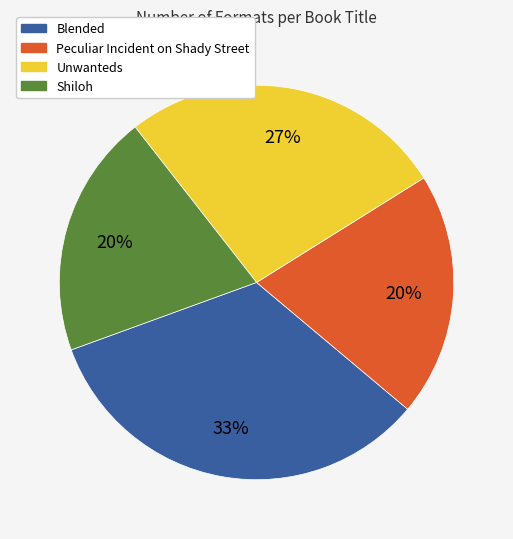

Which has a higher value, Blended or Shiloh?

Blended